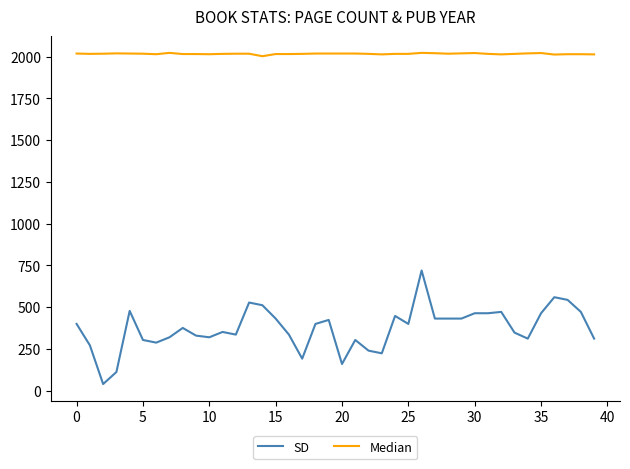

True or false: Median and SD cross at least once.

False